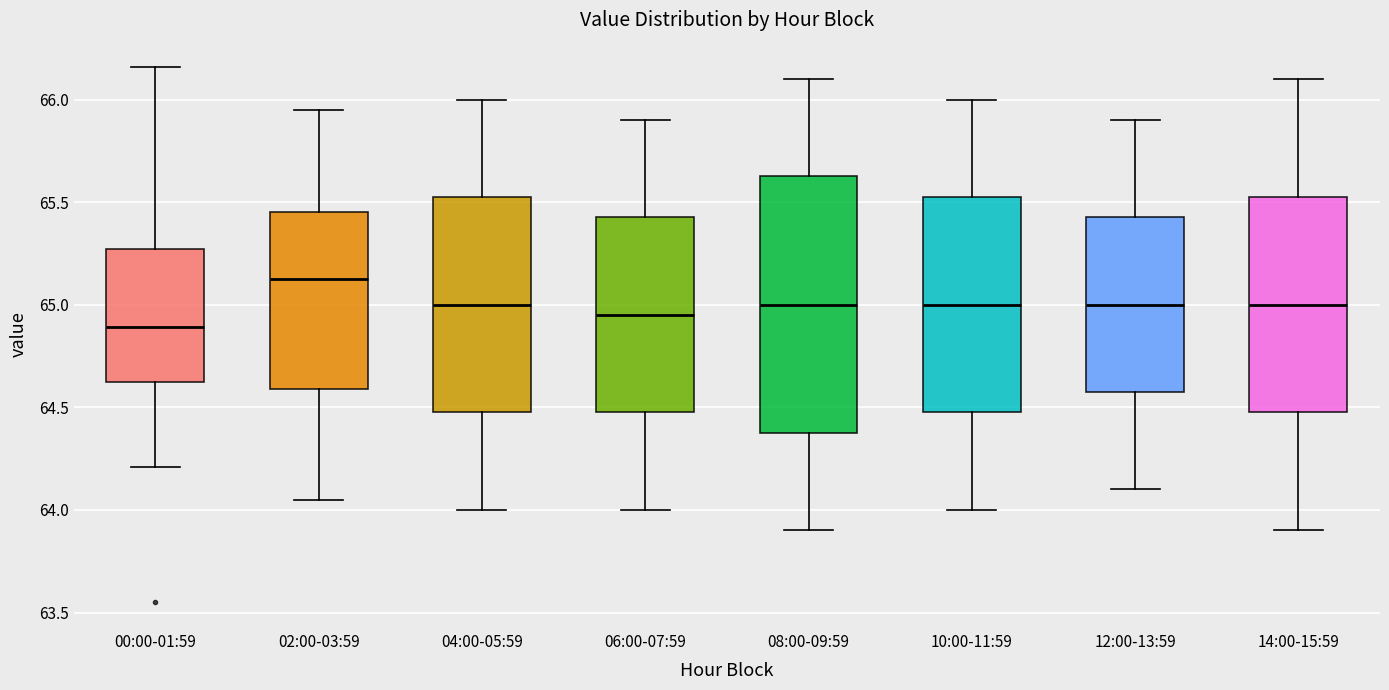

Which box has the lowest median line?

00:00-01:59